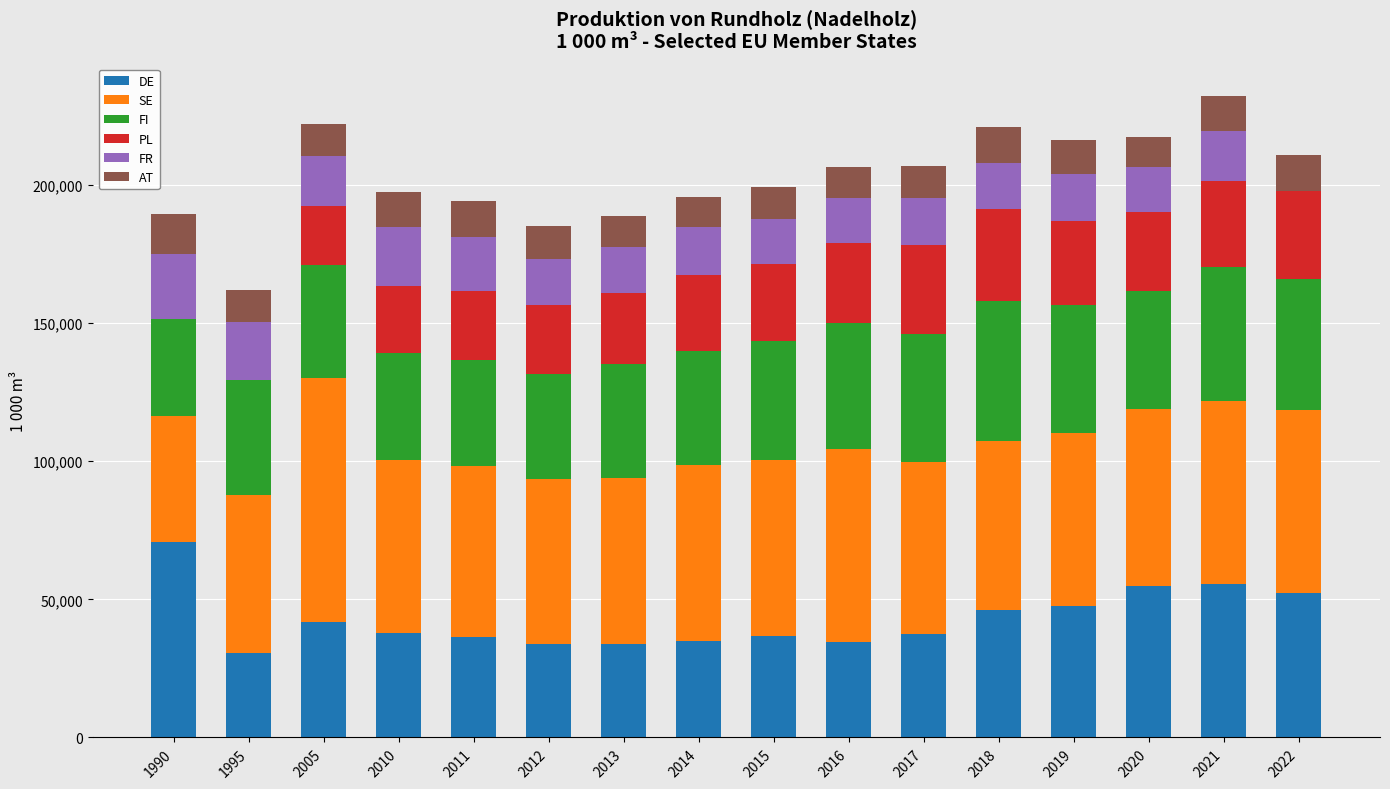

What is the total value across all series at 2015?

199367.0